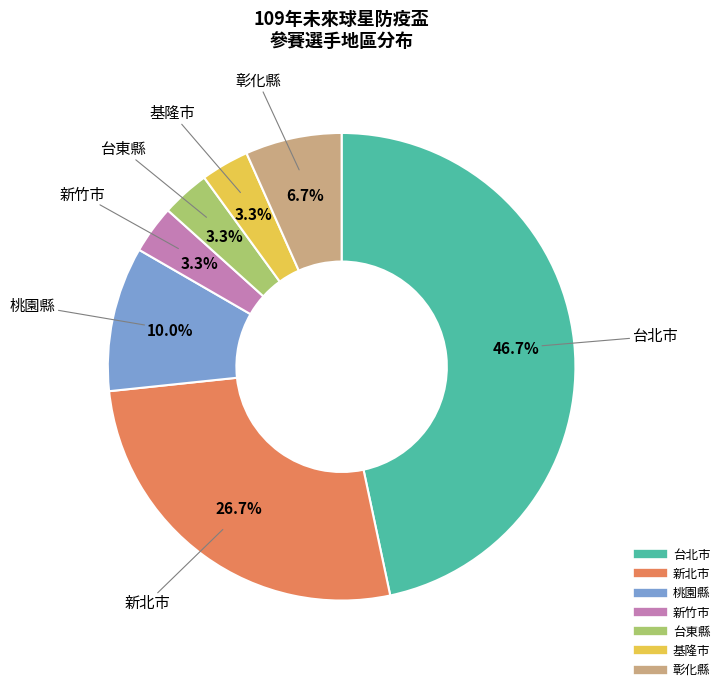

To the nearest percent, what is the difference between the 新北市 and 台東縣 slice percentages?

23%